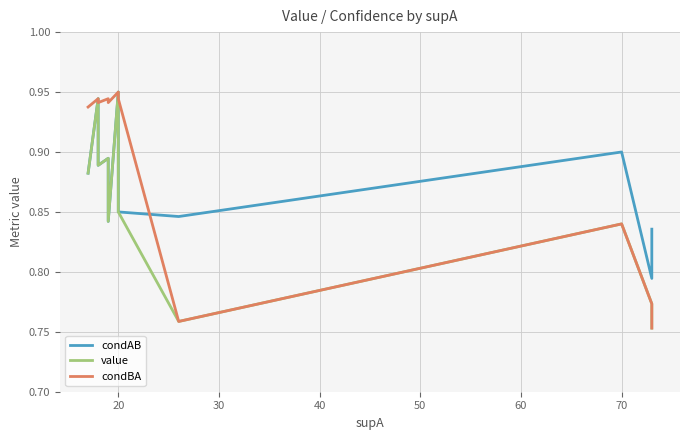

What are all the series names shown in the legend?

condAB, value, condBA